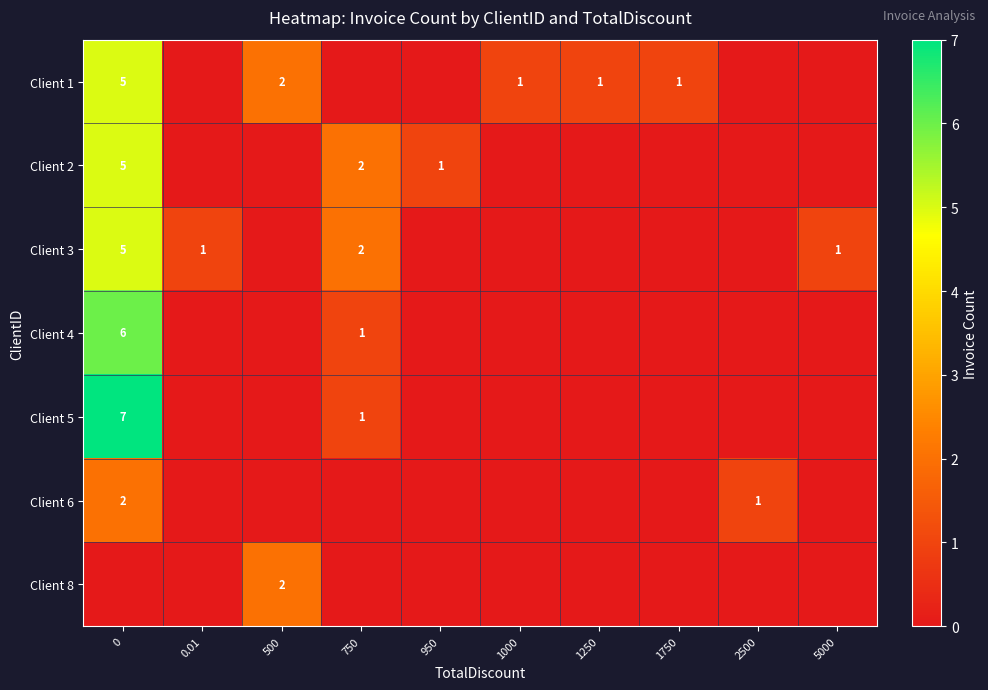

What is the difference between the maximum and second lowest values in the Client 1 series?

5